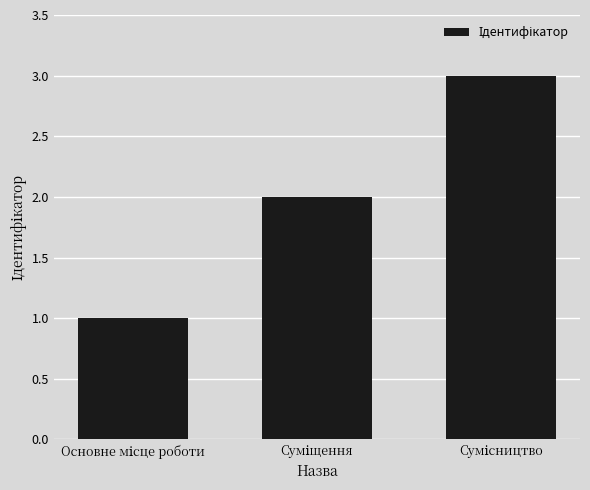

What is the greatest value displayed?

3